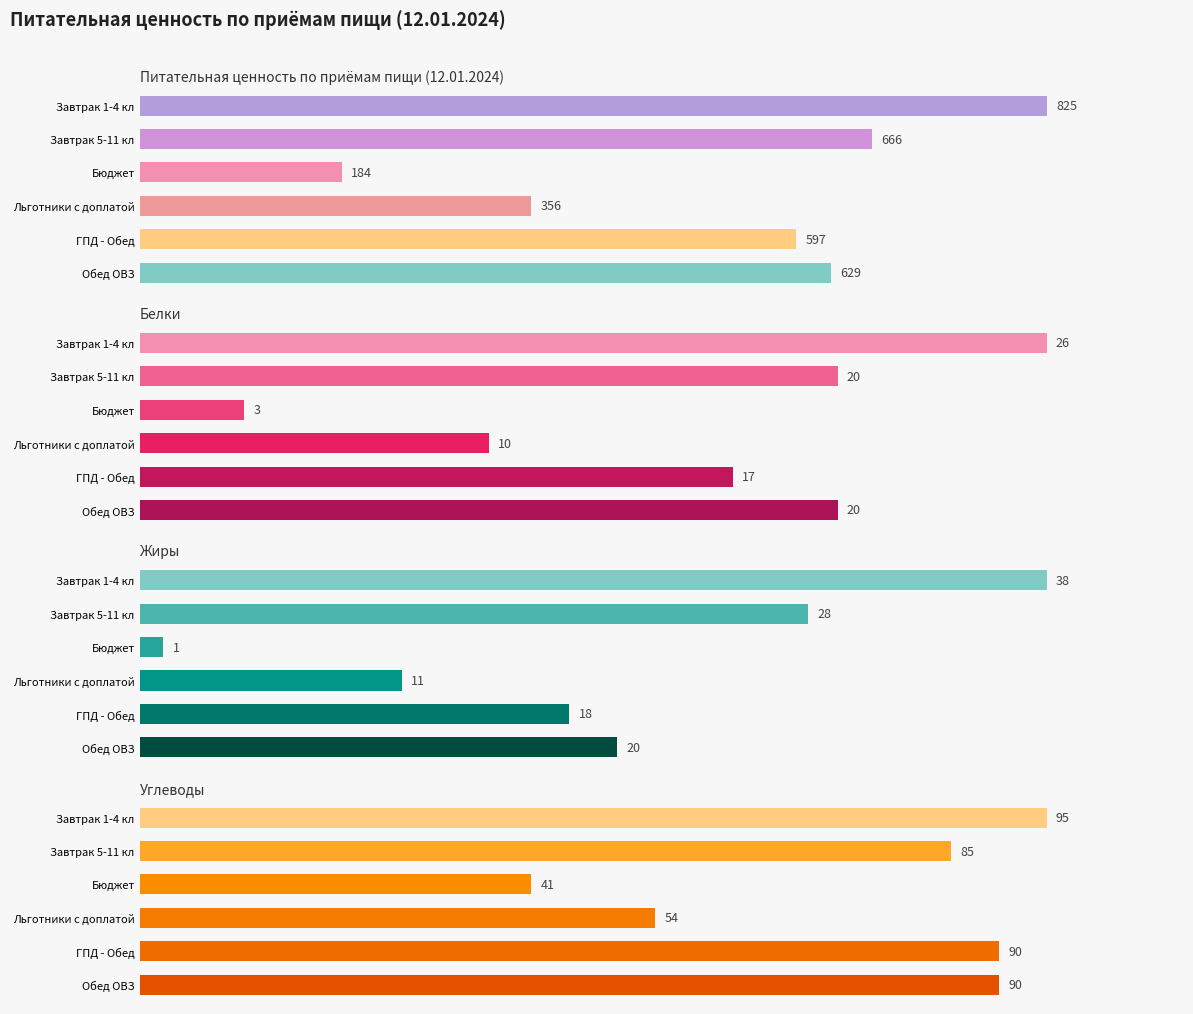

What is the average value of the Углеводы series?

76